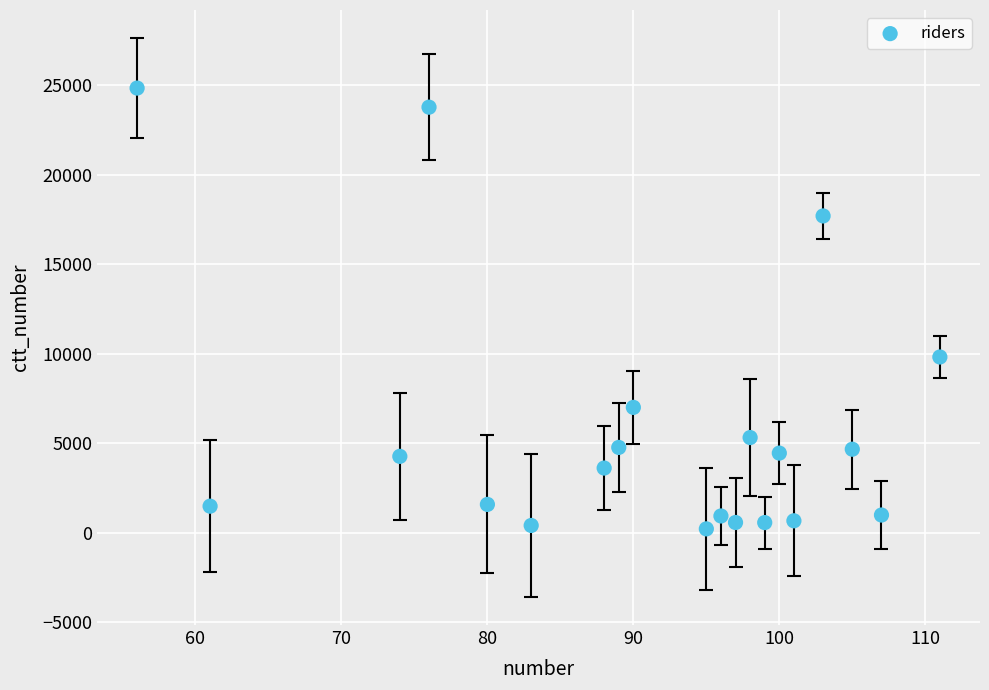

What Y value in the scatter plot is closest to 12539?

9829